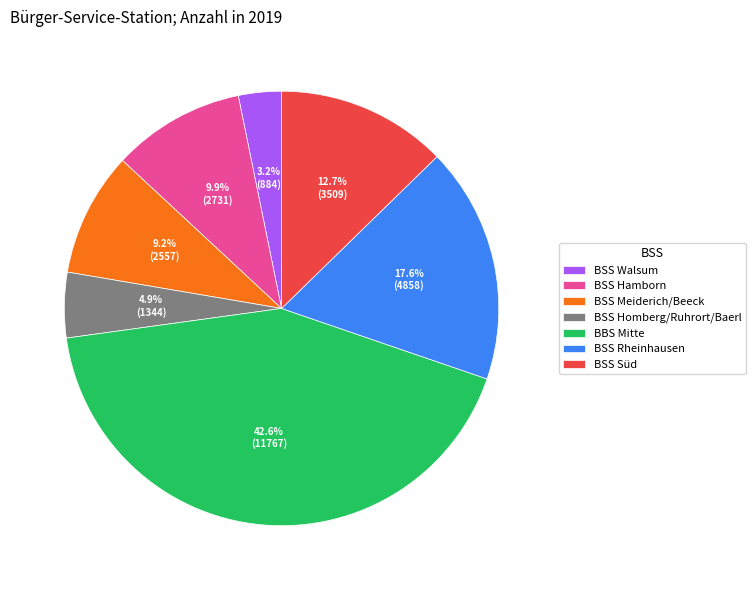

Does any single category account for the majority?

No